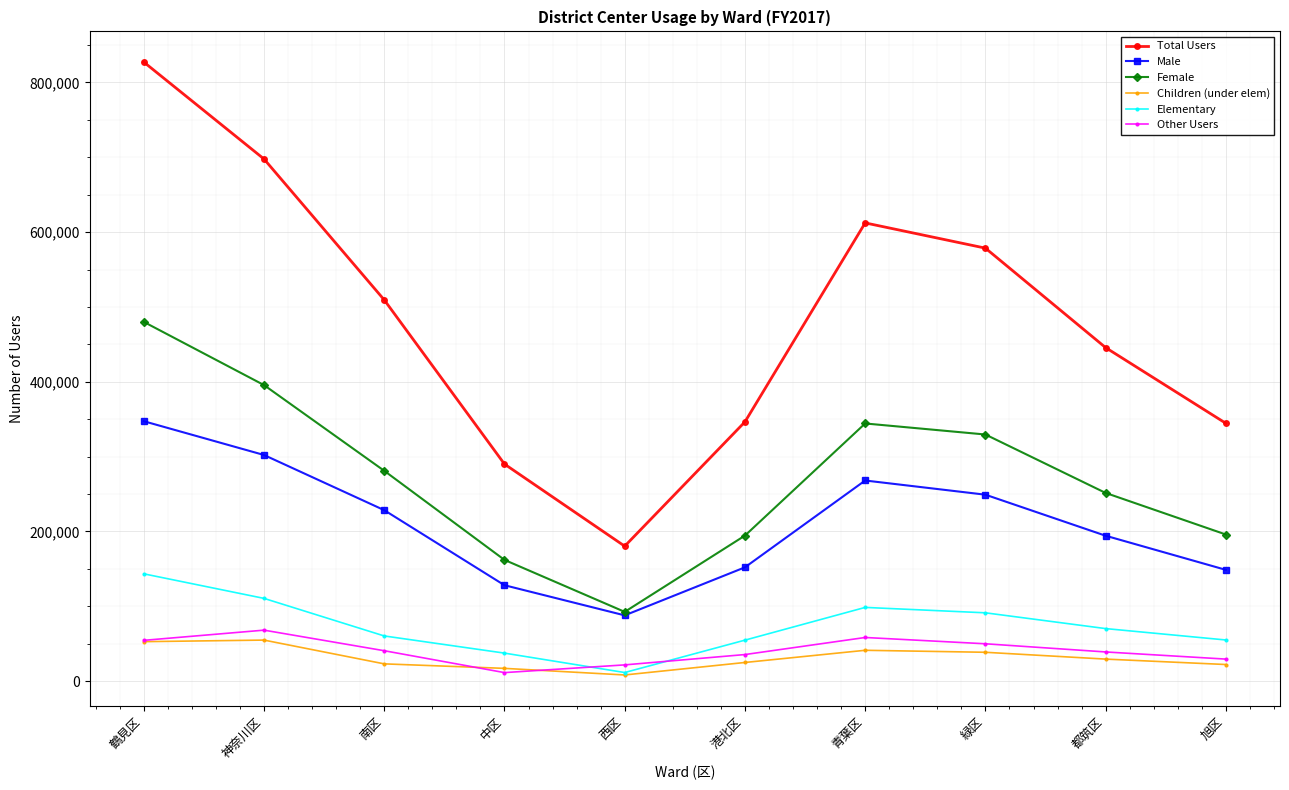

What is the difference between the highest and lowest values at 青葉区?

571187